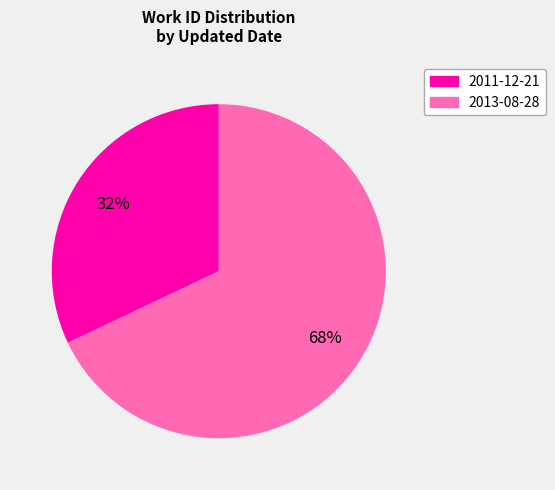

What percentage is the 2011-12-21 slice, to the nearest percent?

32%